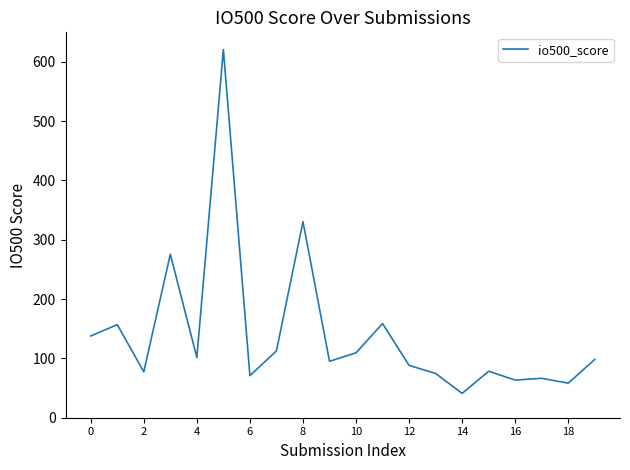

What is the difference between the maximum and minimum values?

579.7